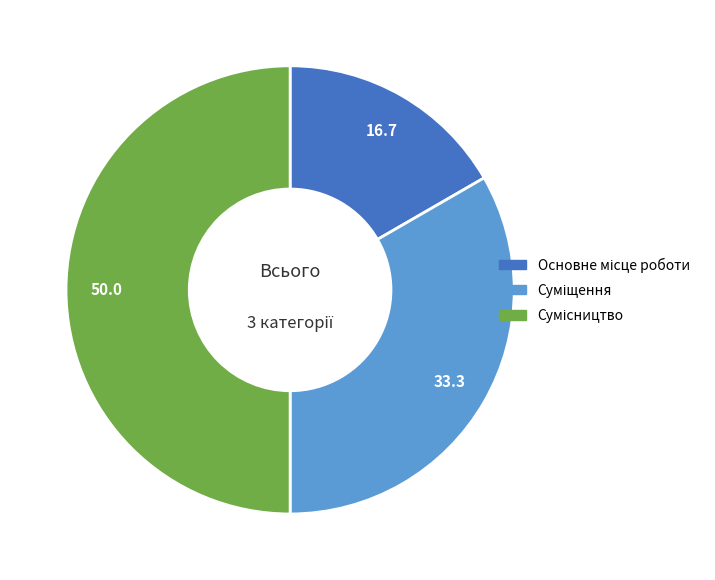

Count the number of slices in the pie.

3